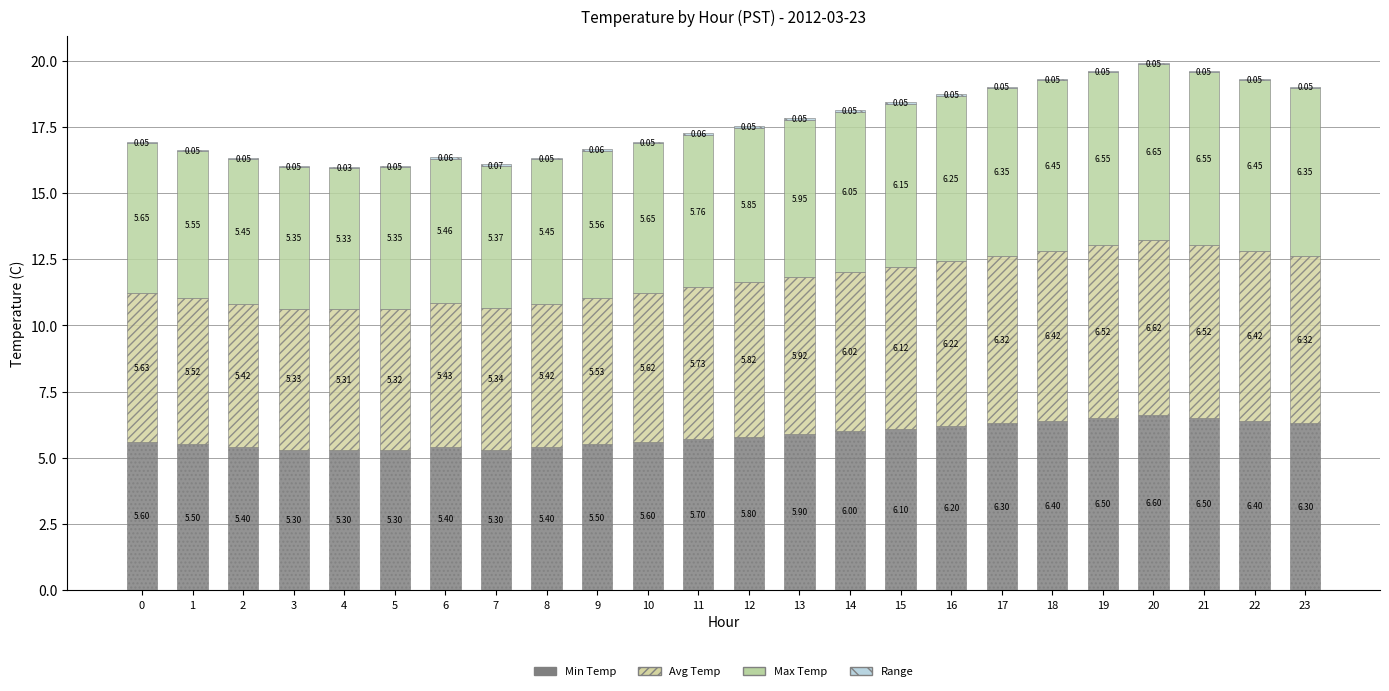

Are the bars grouped side by side (vs. stacked)?

No